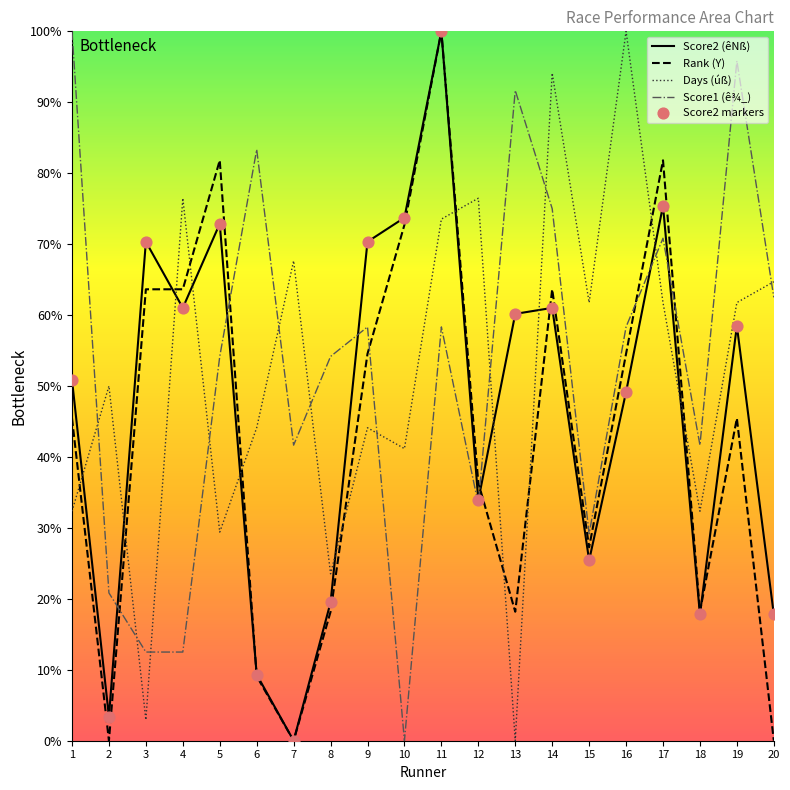

At how many categories does at least one series exceed 99?

3